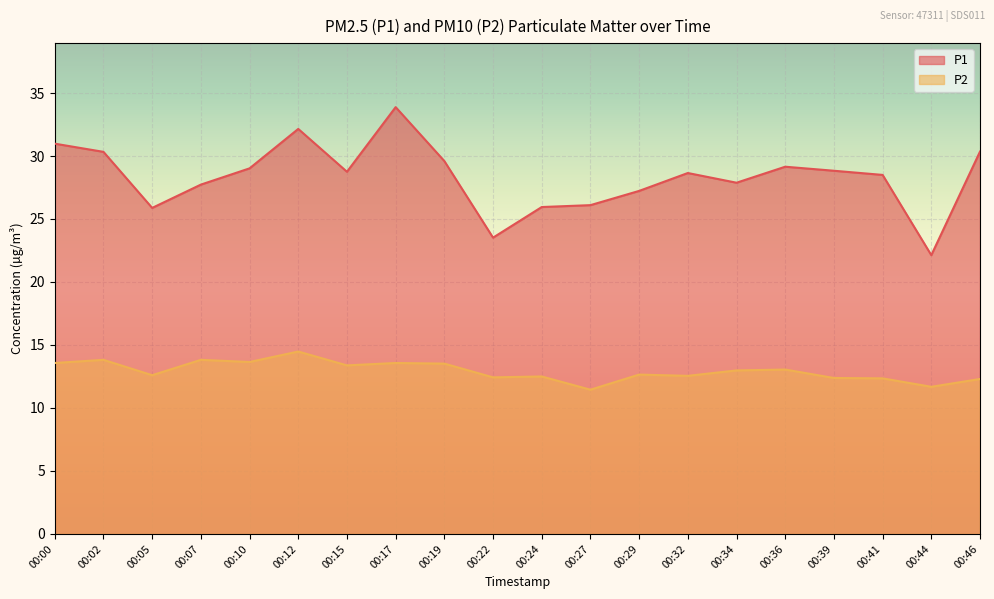

At which category does P1 reach its first local peak?

00:12